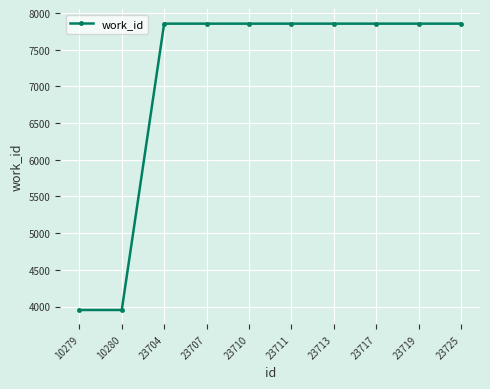

What is the ratio of the value at 10279 to the value at 23719?

0.5